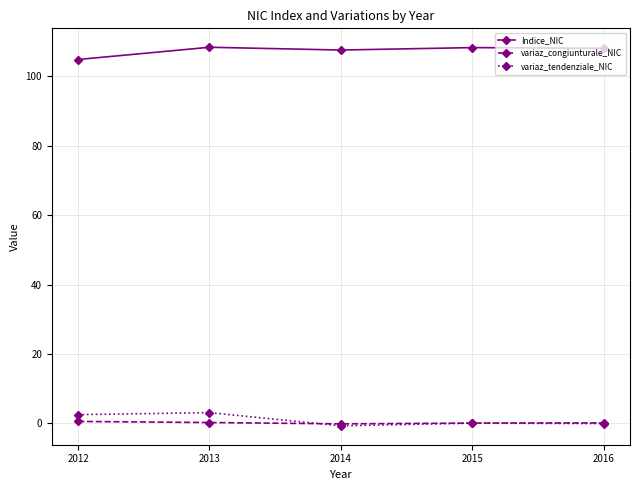

What is the maximum value shown in the chart?

108.4